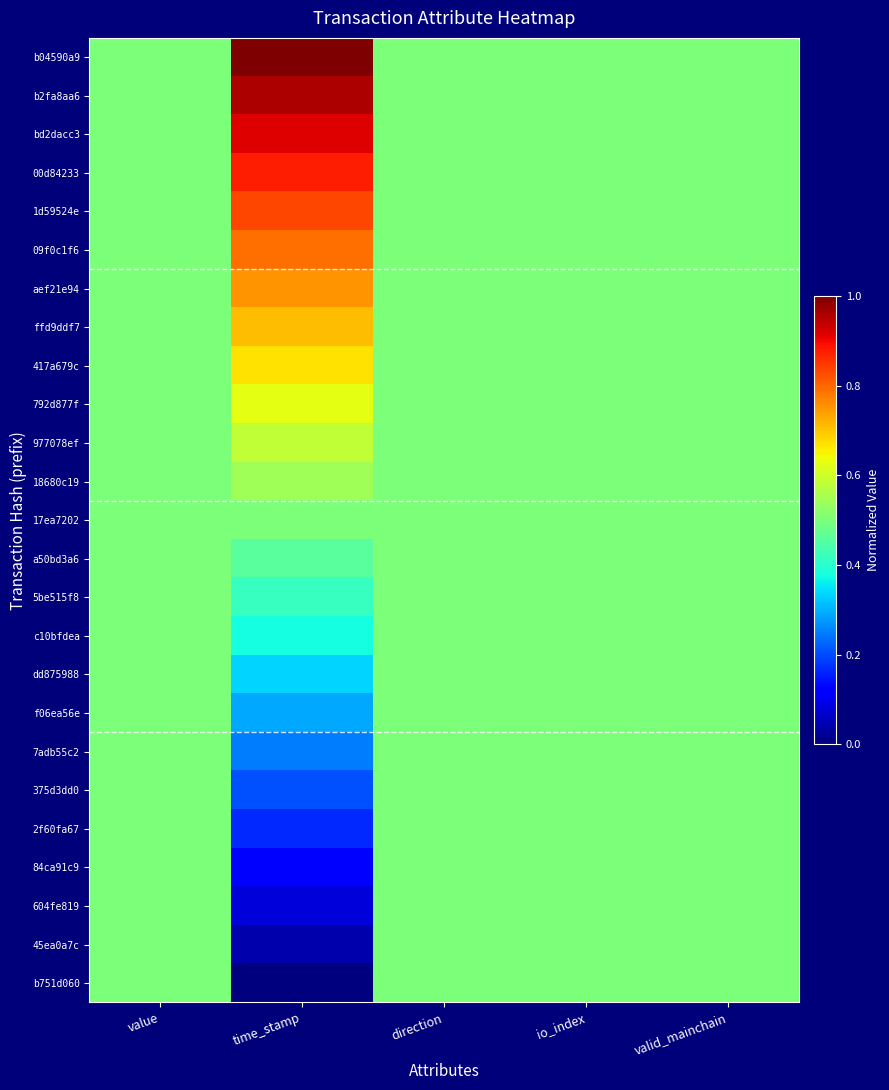

Reading right to left, extract all data points from this chart.

b04590a9: valid_mainchain=0.5	io_index=0.5	direction=0.5	time_stamp=1.0	value=0.5
b2fa8aa6: valid_mainchain=0.5	io_index=0.5	direction=0.5	time_stamp=1.0	value=0.5
bd2dacc3: valid_mainchain=0.5	io_index=0.5	direction=0.5	time_stamp=0.9	value=0.5
00d84233: valid_mainchain=0.5	io_index=0.5	direction=0.5	time_stamp=0.9	value=0.5
1d59524e: valid_mainchain=0.5	io_index=0.5	direction=0.5	time_stamp=0.8	value=0.5
09f0c1f6: valid_mainchain=0.5	io_index=0.5	direction=0.5	time_stamp=0.8	value=0.5
aef21e94: valid_mainchain=0.5	io_index=0.5	direction=0.5	time_stamp=0.8	value=0.5
ffd9ddf7: valid_mainchain=0.5	io_index=0.5	direction=0.5	time_stamp=0.7	value=0.5
417a679c: valid_mainchain=0.5	io_index=0.5	direction=0.5	time_stamp=0.7	value=0.5
792d877f: valid_mainchain=0.5	io_index=0.5	direction=0.5	time_stamp=0.6	value=0.5
977078ef: valid_mainchain=0.5	io_index=0.5	direction=0.5	time_stamp=0.6	value=0.5
18680c19: valid_mainchain=0.5	io_index=0.5	direction=0.5	time_stamp=0.5	value=0.5
17ea7202: valid_mainchain=0.5	io_index=0.5	direction=0.5	time_stamp=0.5	value=0.5
a50bd3a6: valid_mainchain=0.5	io_index=0.5	direction=0.5	time_stamp=0.5	value=0.5
5be515f8: valid_mainchain=0.5	io_index=0.5	direction=0.5	time_stamp=0.4	value=0.5
c10bfdea: valid_mainchain=0.5	io_index=0.5	direction=0.5	time_stamp=0.4	value=0.5
dd875988: valid_mainchain=0.5	io_index=0.5	direction=0.5	time_stamp=0.3	value=0.5
f06ea56e: valid_mainchain=0.5	io_index=0.5	direction=0.5	time_stamp=0.3	value=0.5
7adb55c2: valid_mainchain=0.5	io_index=0.5	direction=0.5	time_stamp=0.2	value=0.5
375d3dd0: valid_mainchain=0.5	io_index=0.5	direction=0.5	time_stamp=0.2	value=0.5
2f60fa67: valid_mainchain=0.5	io_index=0.5	direction=0.5	time_stamp=0.2	value=0.5
84ca91c9: valid_mainchain=0.5	io_index=0.5	direction=0.5	time_stamp=0.1	value=0.5
604fe819: valid_mainchain=0.5	io_index=0.5	direction=0.5	time_stamp=0.1	value=0.5
45ea0a7c: valid_mainchain=0.5	io_index=0.5	direction=0.5	time_stamp=0.0	value=0.5
b751d060: valid_mainchain=0.5	io_index=0.5	direction=0.5	time_stamp=0.0	value=0.5